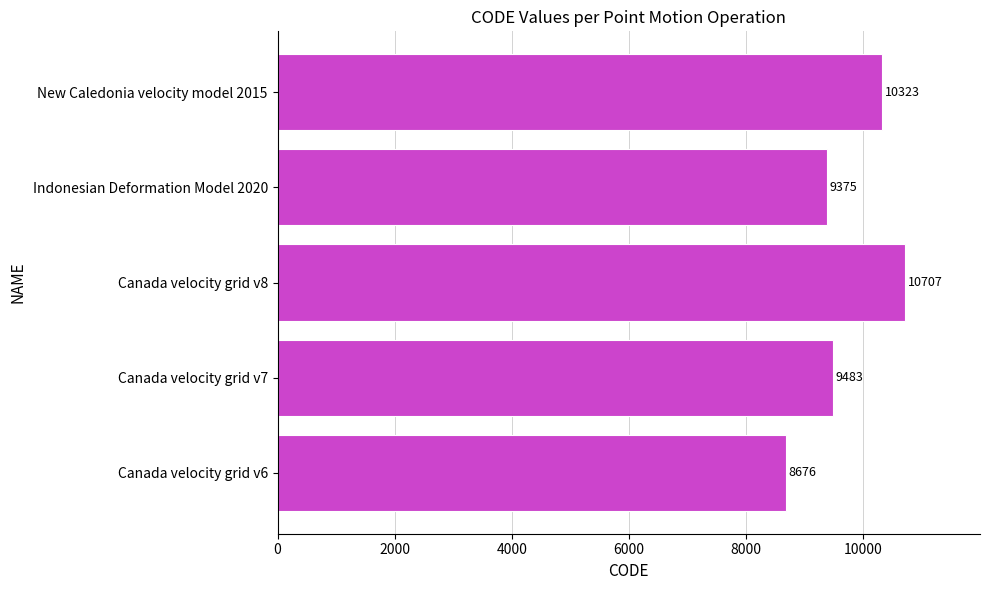

What is the difference between the maximum and second lowest values?

1332